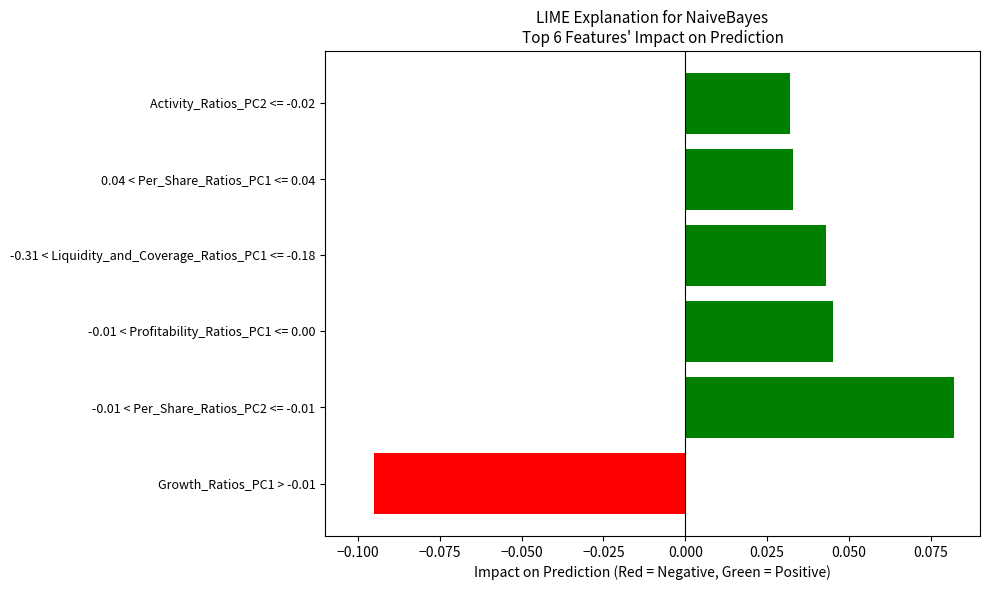

At which category does the chart reach its minimum across all series?

Growth_Ratios_PC1 > -0.01